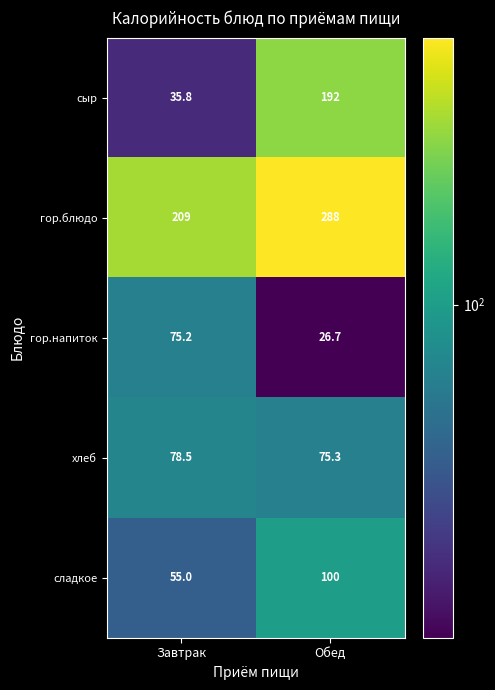

Reading left to right, extract all data points from this chart.

сыр: 35.8	192.0
гор.блюдо: 209.0	288.0
гор.напиток: 75.2	26.7
хлеб: 78.5	75.3
сладкое: 55.0	100.0